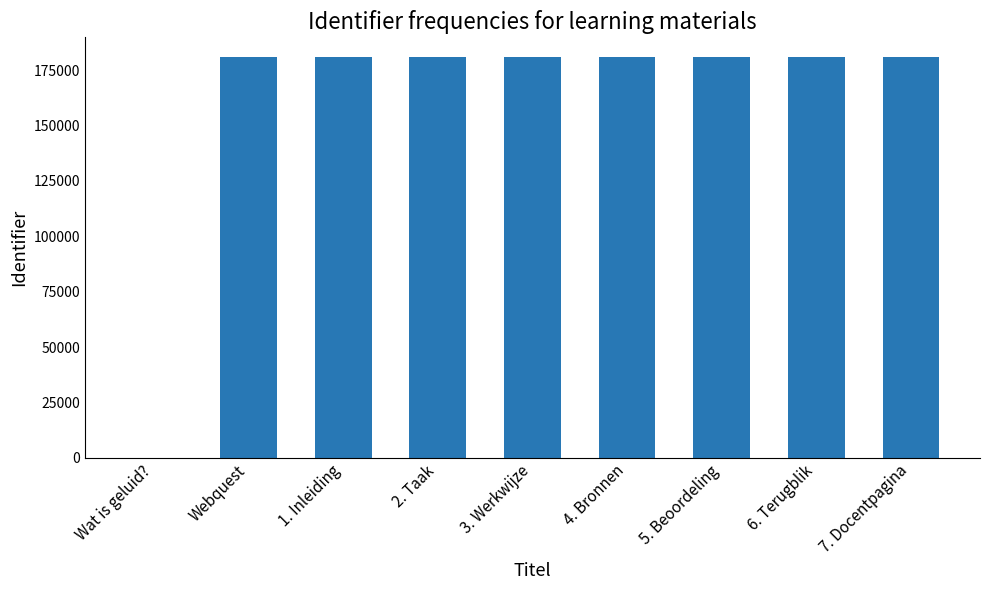

What is the approximate value at 1. Inleiding, to the nearest 50?

180850